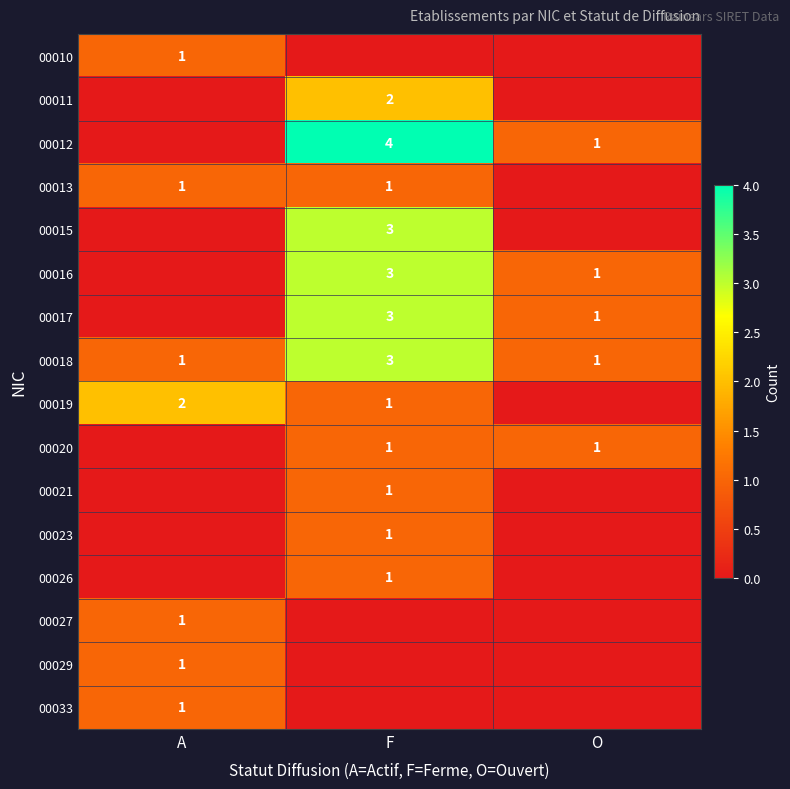

The 00020 series shows 1 at O. True or false?

True